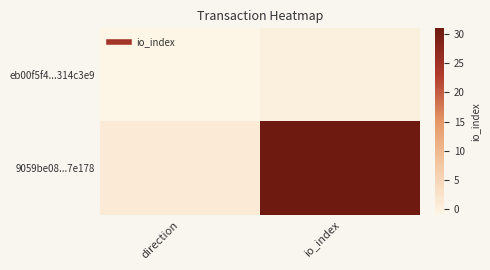

Count the number of data series in this chart.

2